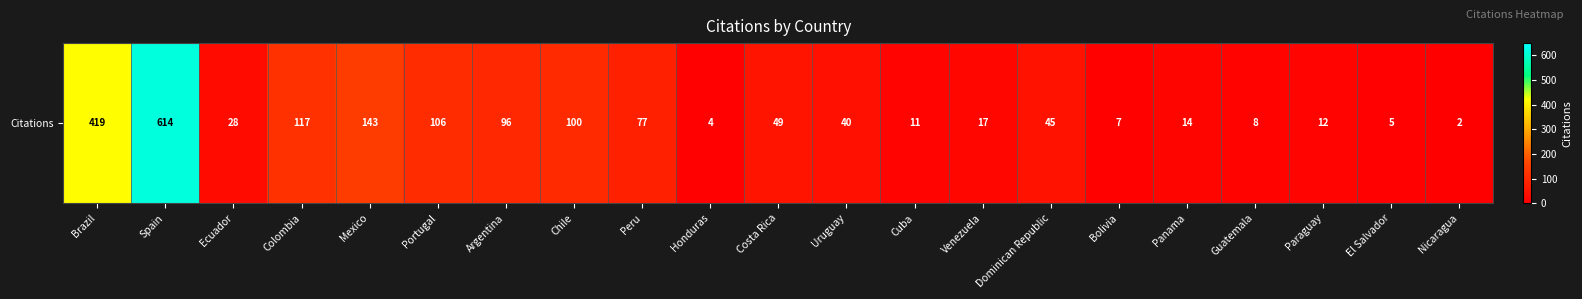

At which label does the data first exceed 40?

Brazil